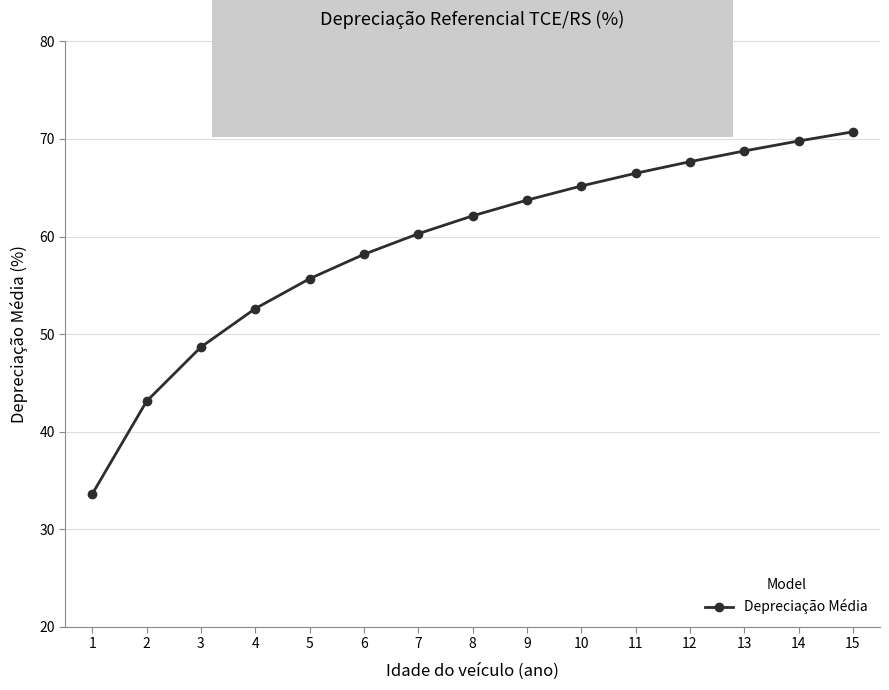

The value at 12 is 67.7. True or false?

True